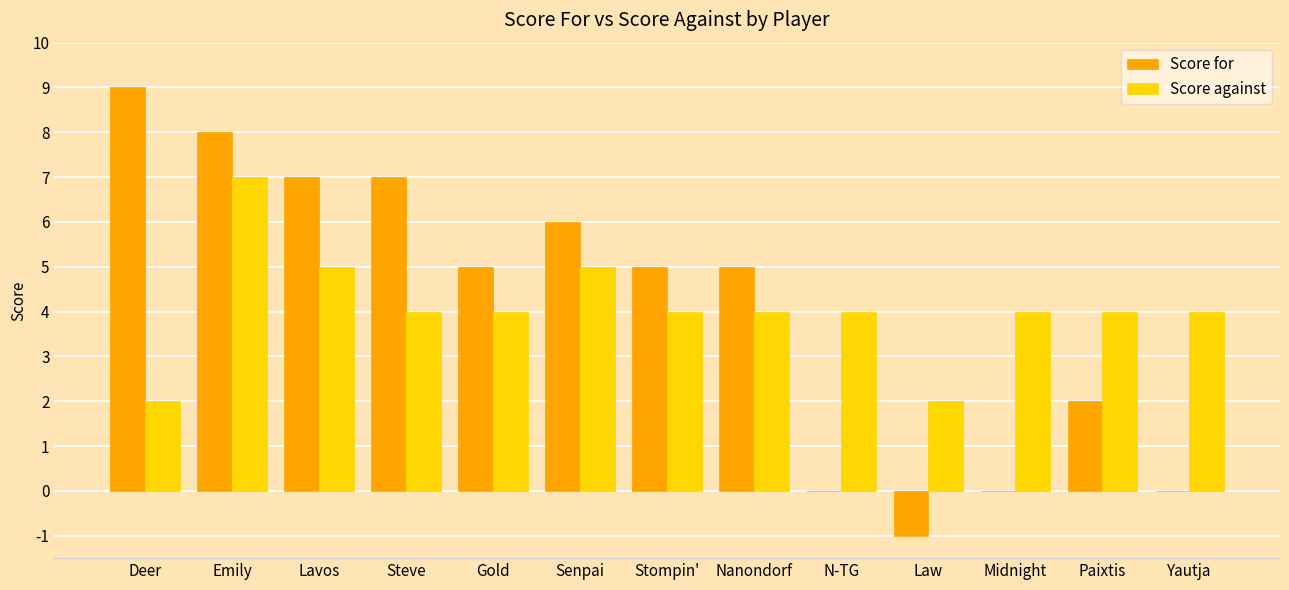

At which category is the sum across all series the highest?

Emily